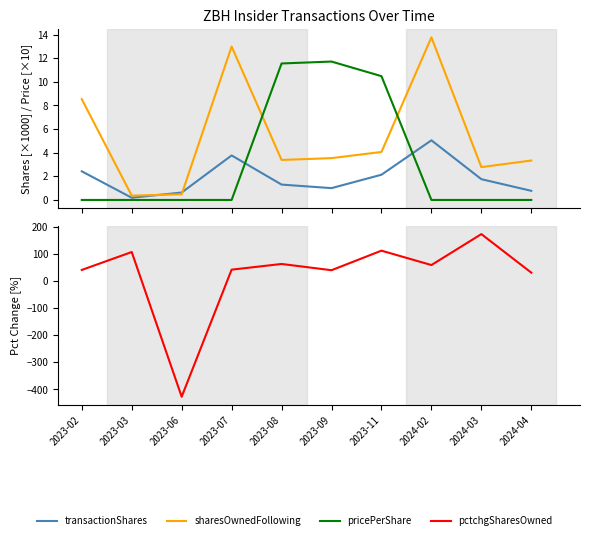

At which category does the chart reach its peak across all series?

2024-03